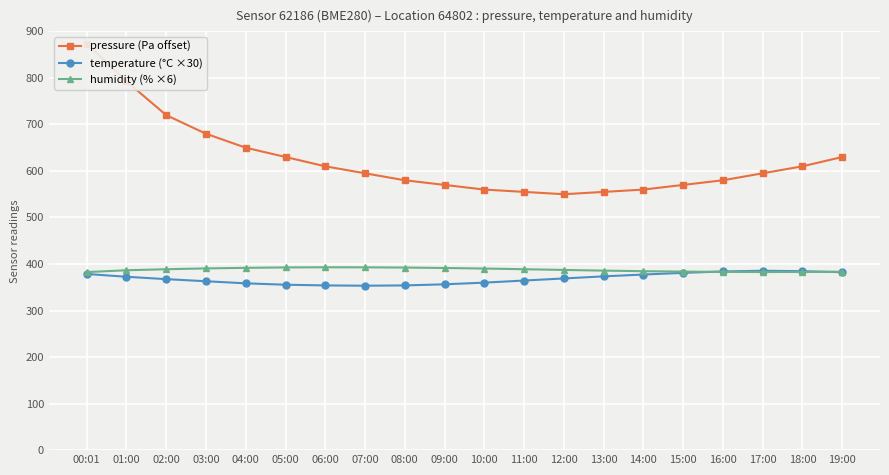

The pressure (Pa offset) series shows 264.2 at 17:00. True or false?

False